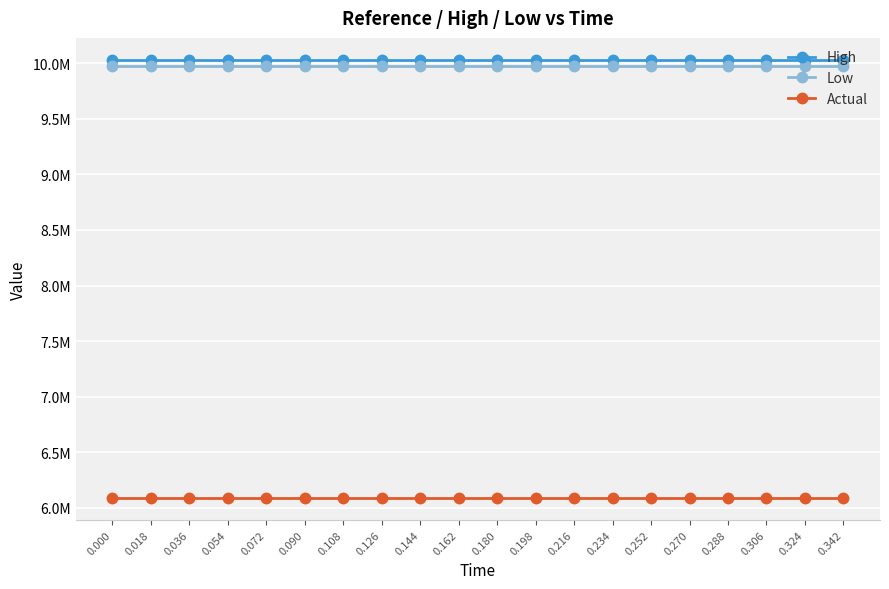

Which series has the largest range (max minus min)?

High